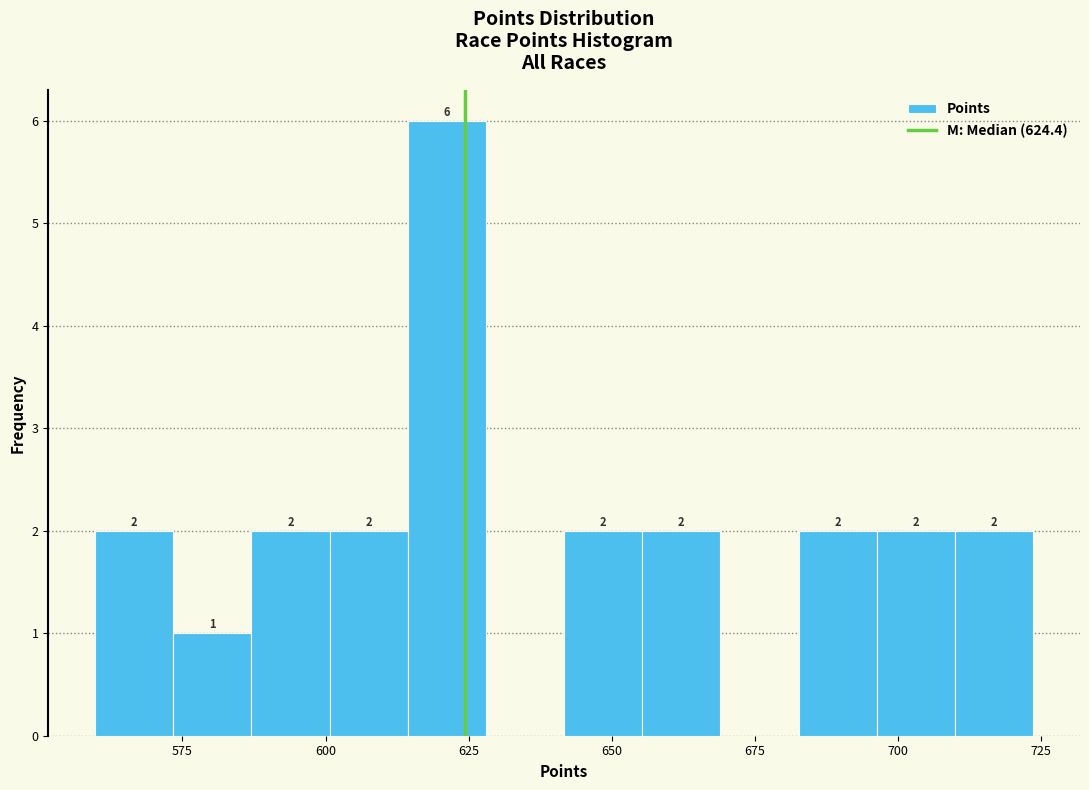

Read against the x-axis, roughly where is the centre of the tallest bar?

620